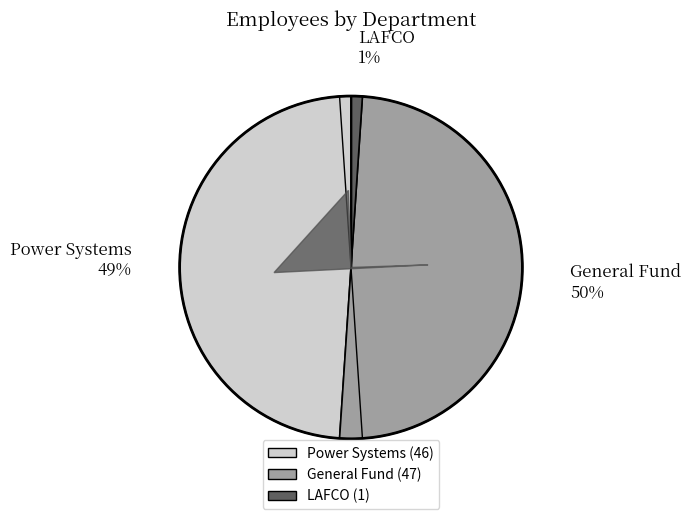

Which category has the biggest portion of the pie?

General Fund